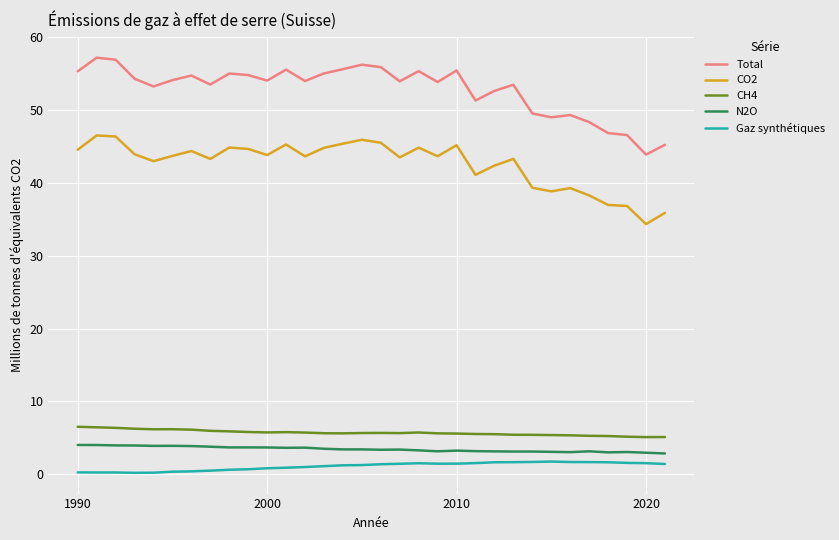

What is the lowest value of the CO2 series?

34.4